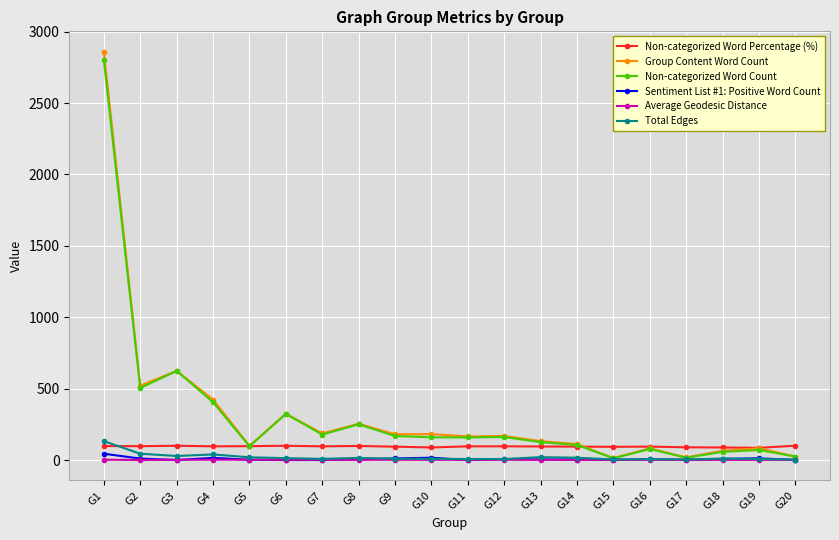

Is it true that Non-categorized Word Count equals 504.0 at G2?

True